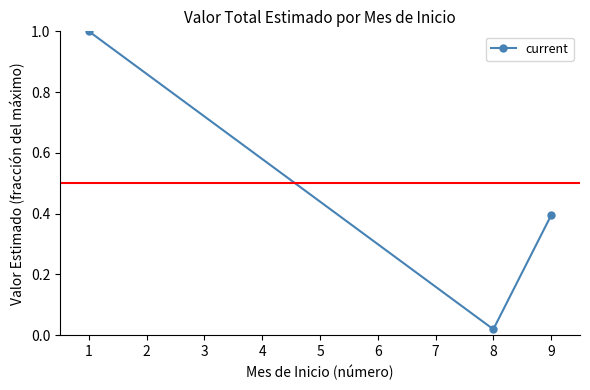

What is the difference between the second highest and minimum values?

0.4